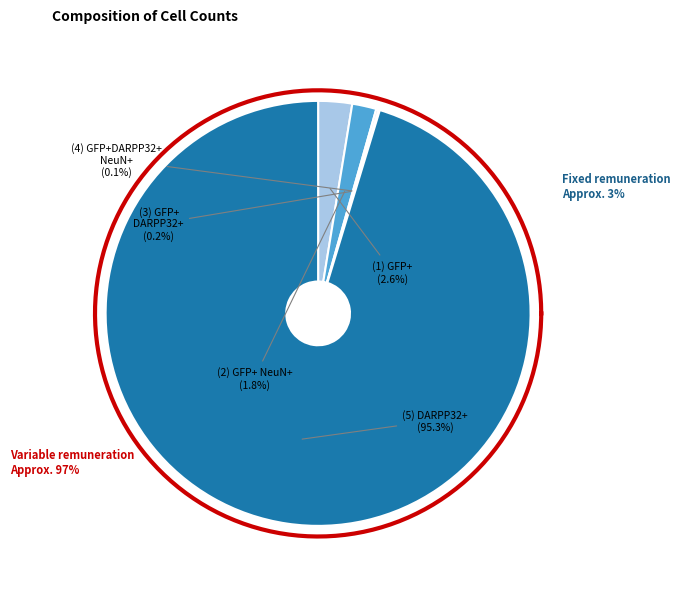

To the nearest percent, what is the difference between the largest and smallest slice percentages?

95%